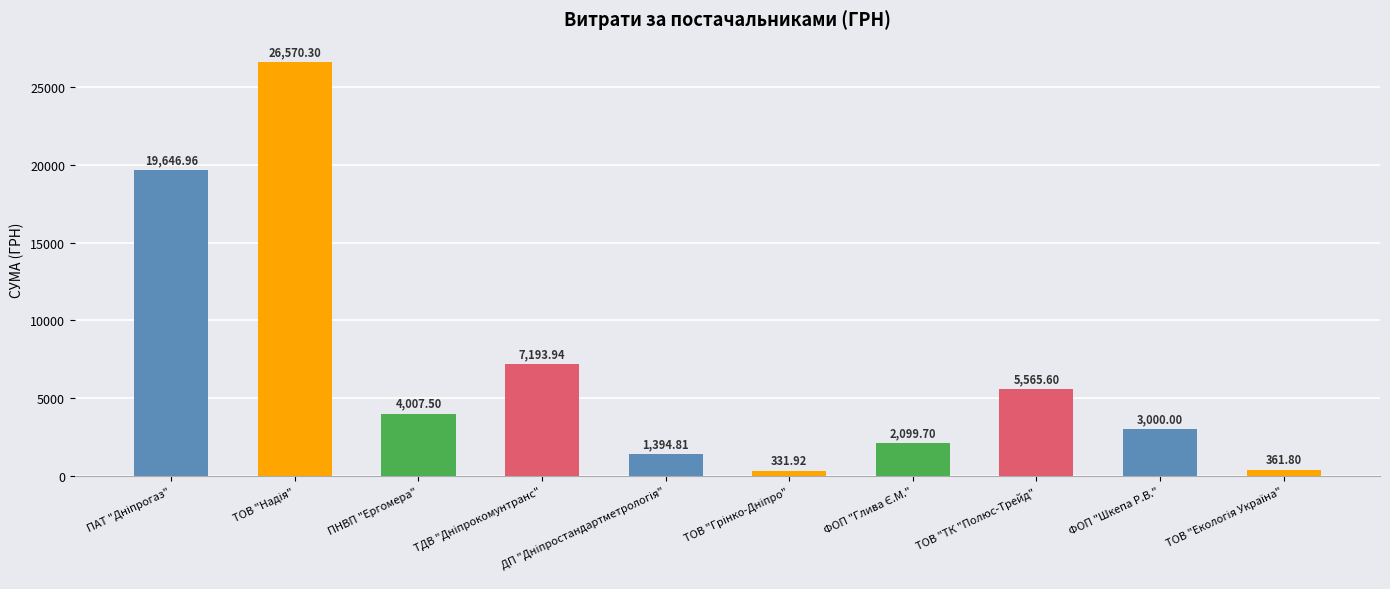

What is the label of the 9th bar from the left?

ФОП "Шкепа Р.В."